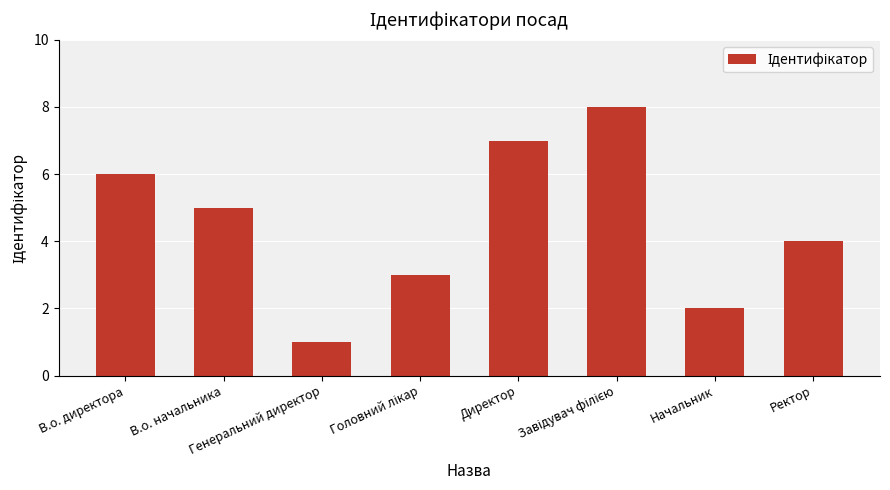

What is the difference between the second highest and second lowest values?

5